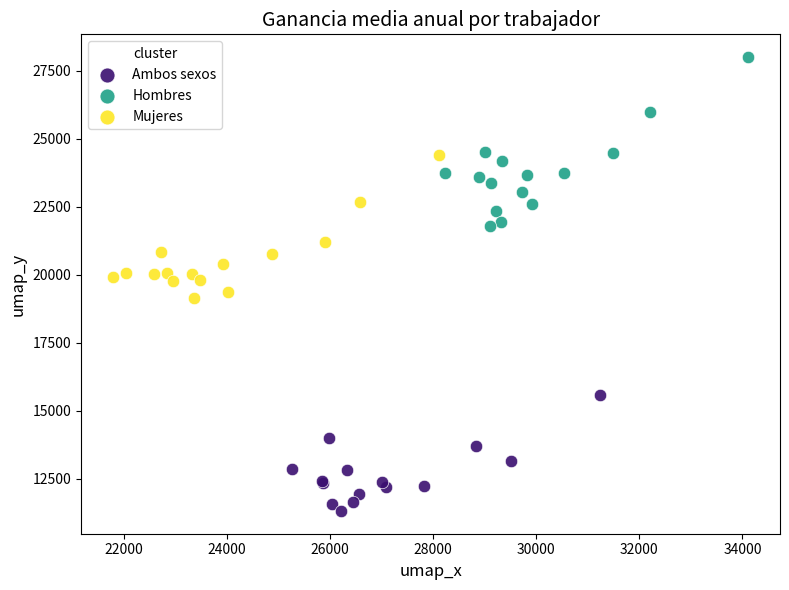

Which series reaches the minimum Y coordinate?

Ambos sexos